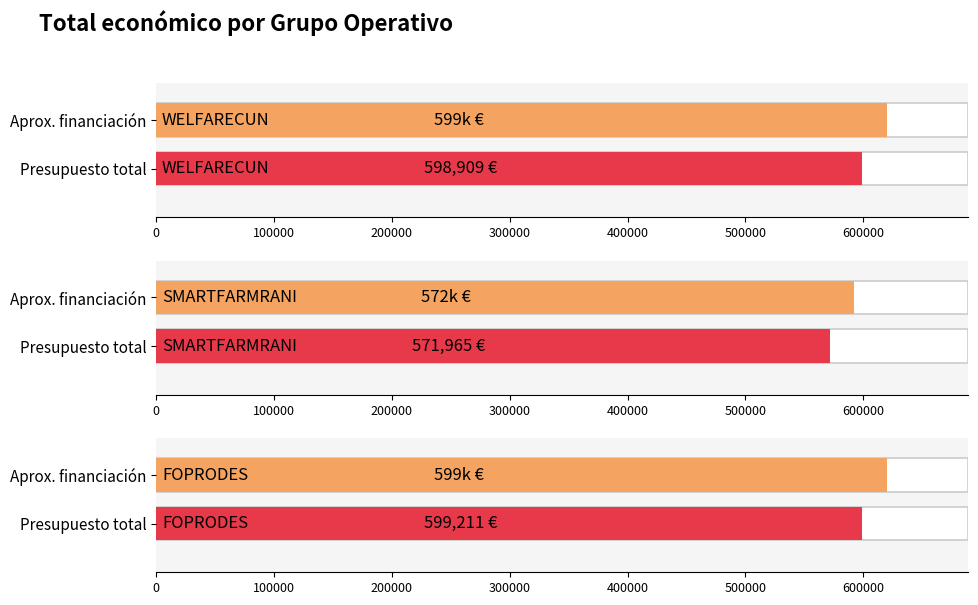

List the labels in order of value, smallest first.

SMARTFARMRANI, WELFARECUN, FOPRODES